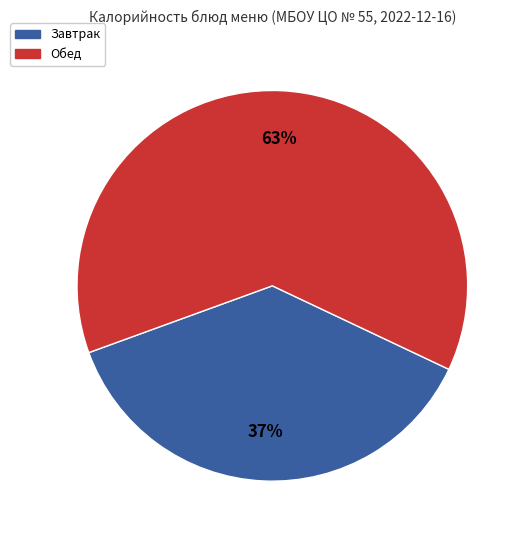

To the nearest percent, what is the average slice percentage?

50%